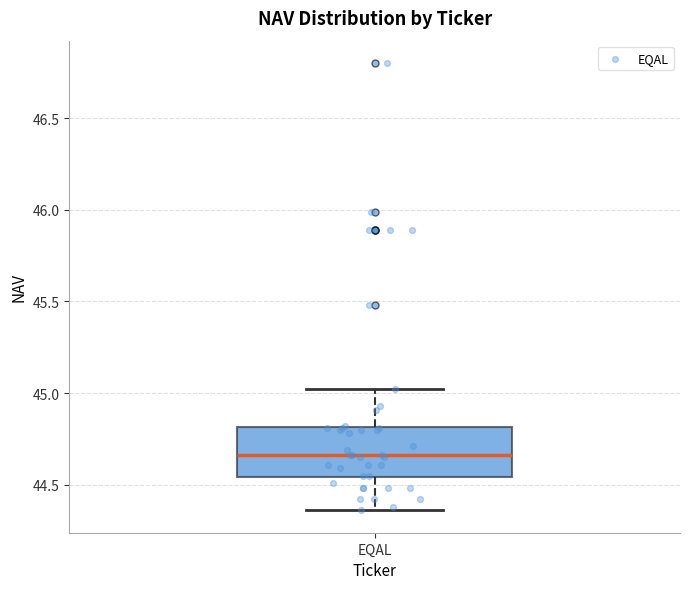

Where is the upper edge of the box for EQAL on the y-axis? The values are not printed on the chart, so give them approximately, as read against the axis.

44.80